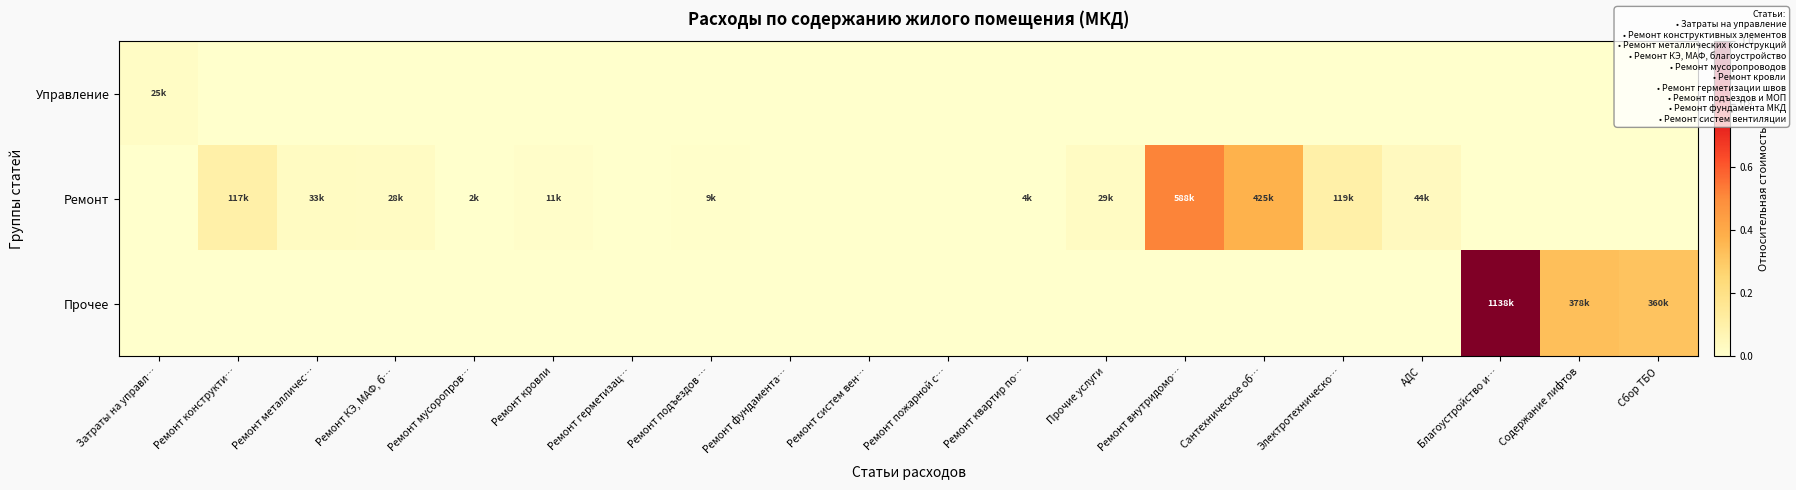

Which series changed the most between Благоустройство и… and Сбор ТБО?

Прочее